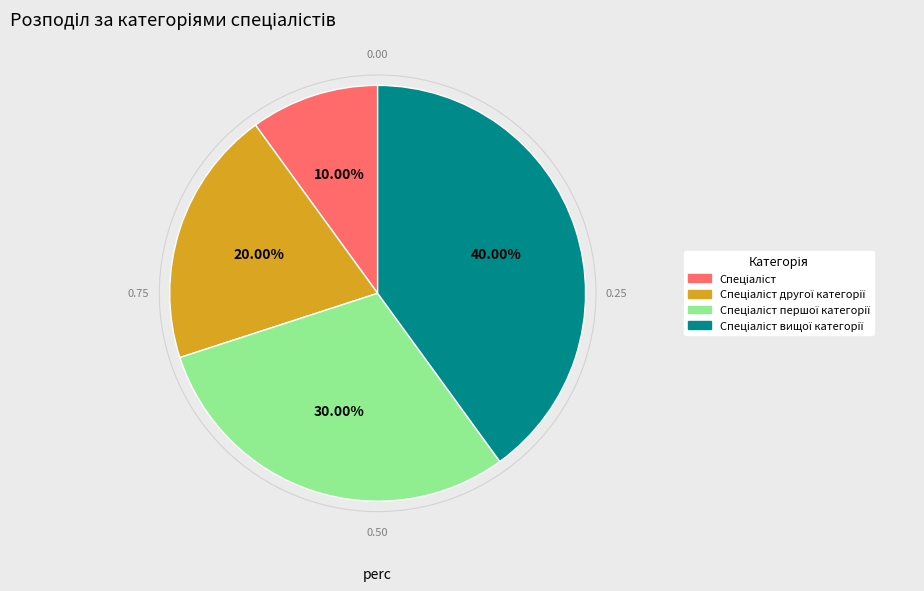

Is there a majority slice in this chart?

No